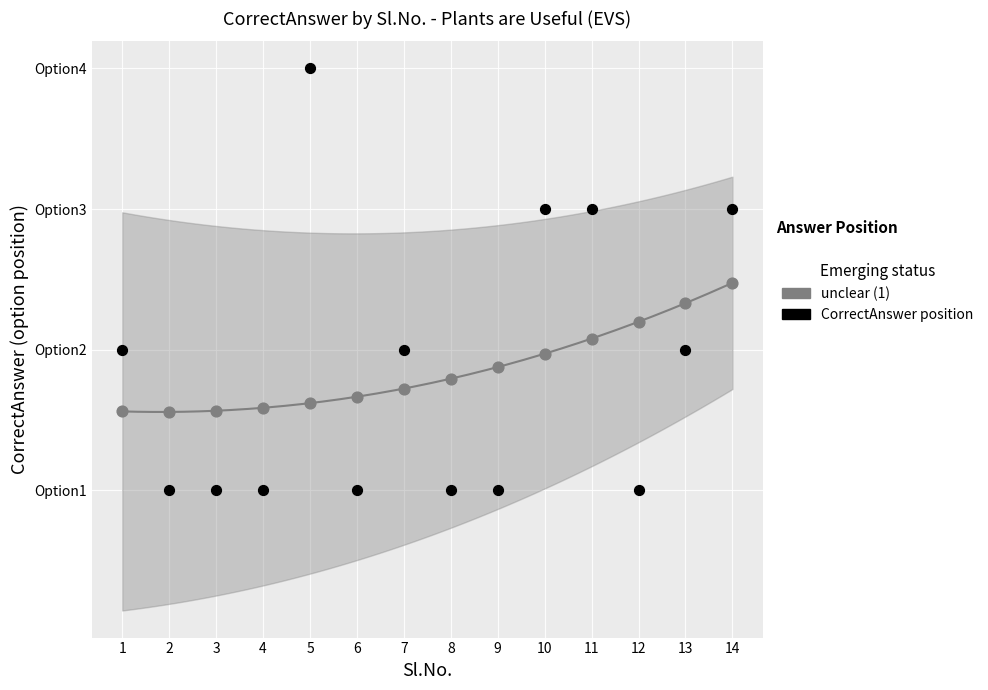

Which series has the largest Y range (max minus min)?

CorrectAnswer position